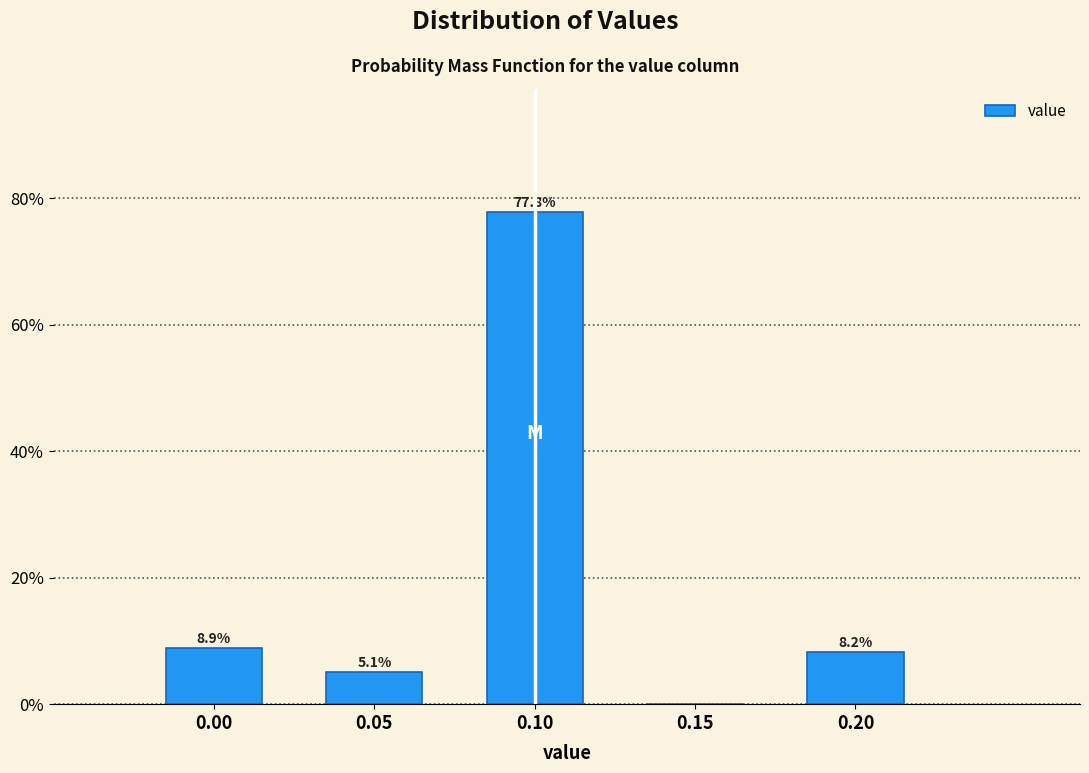

Reading left to right, transcribe all the data shown in this chart.

0.00=8.9	0.05=5.1	0.10=77.8	0.15=0.0	0.20=8.2